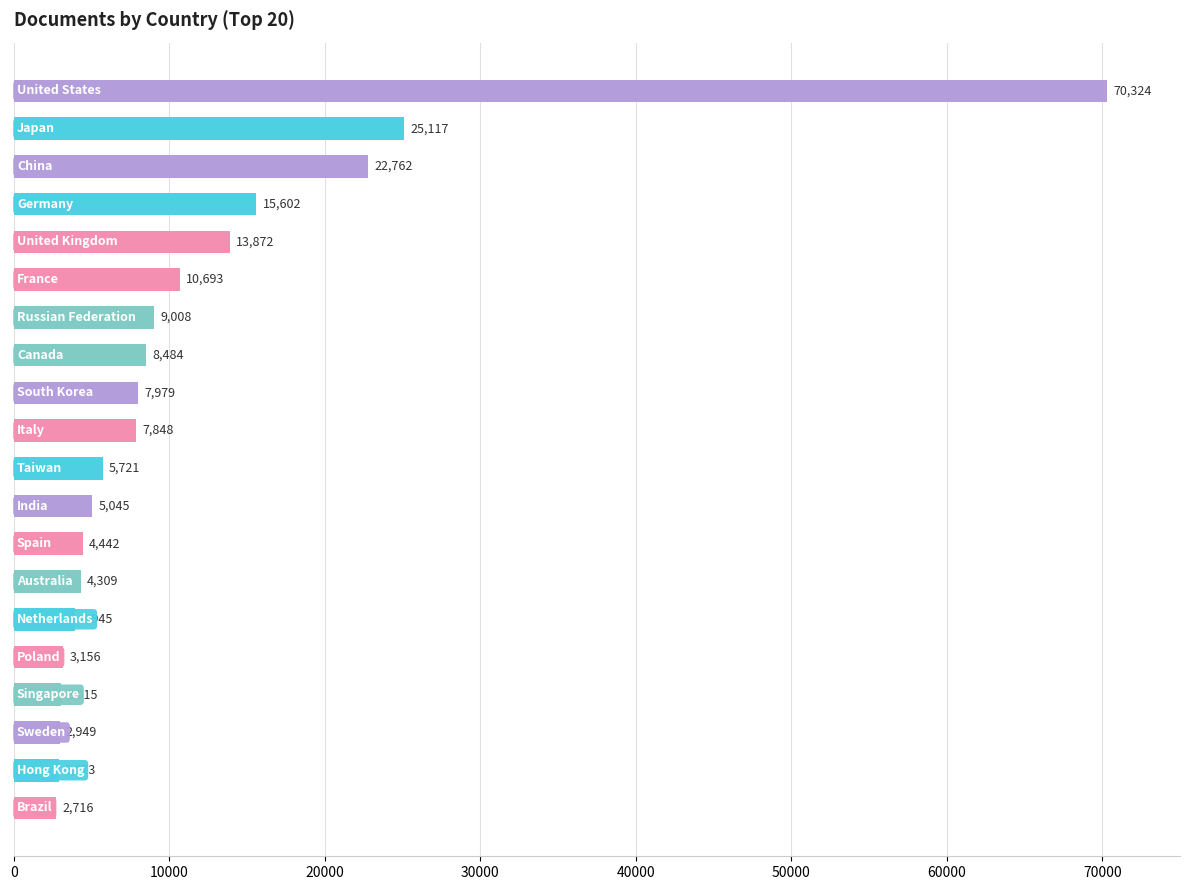

Reading top to bottom, what are all the values shown in this chart?

70324	25117	22762	15602	13872	10693	9008	8484	7979	7848	5721	5045	4442	4309	3945	3156	3015	2949	2873	2716